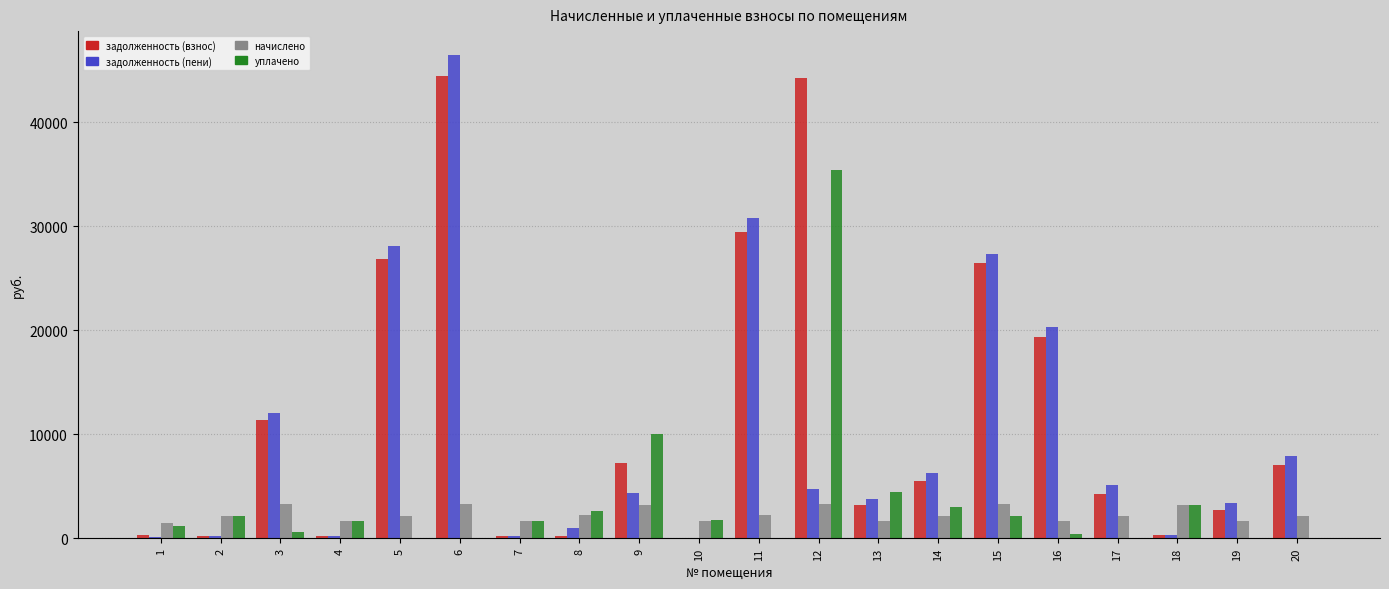

The value of задолженность (взнос) at 3 is 18691.1. True or false?

False